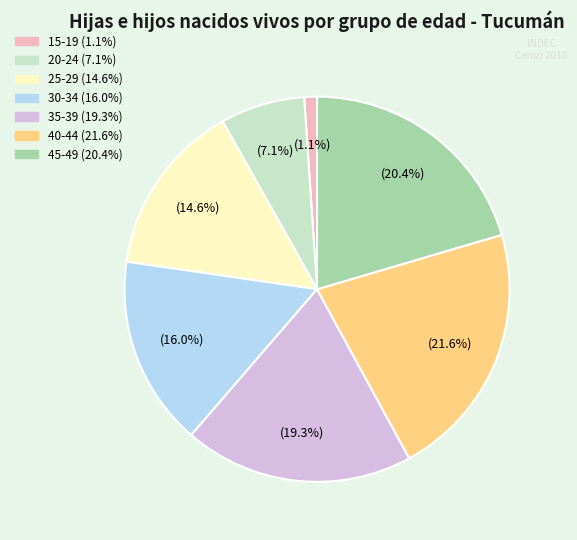

How many slices are in this pie chart?

7